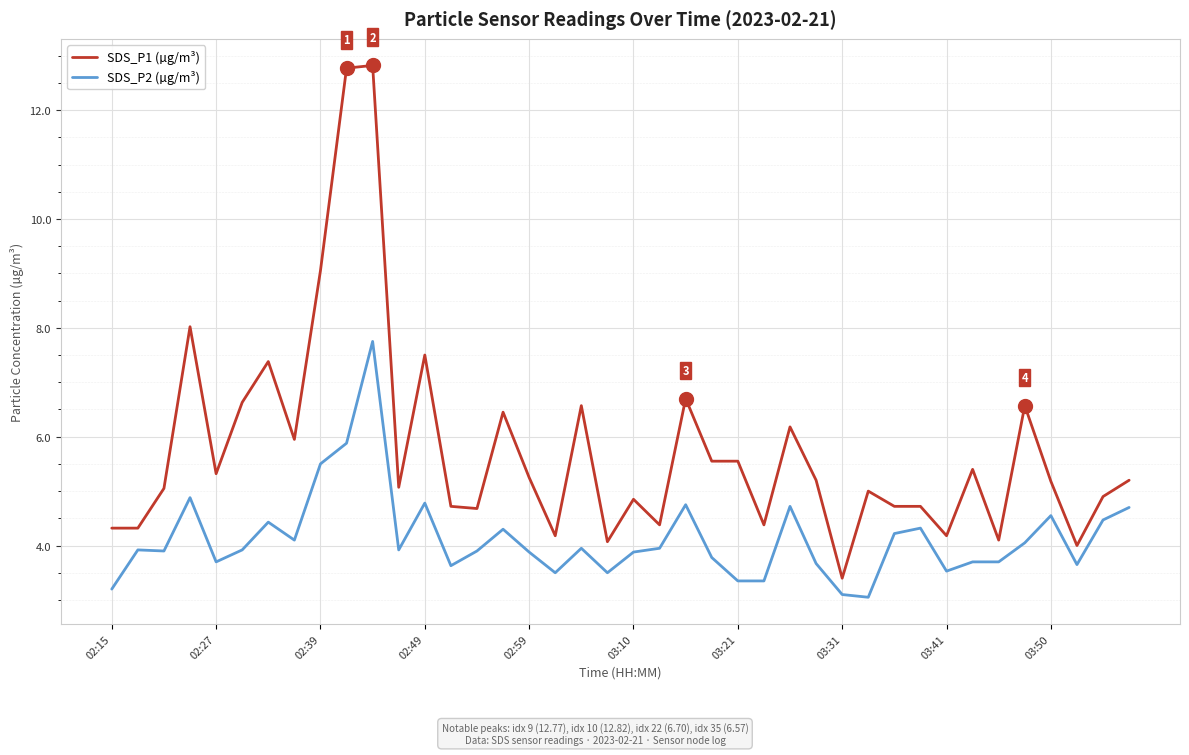

What is the sum of all SDS_P1 (µg/m³) values?

230.3